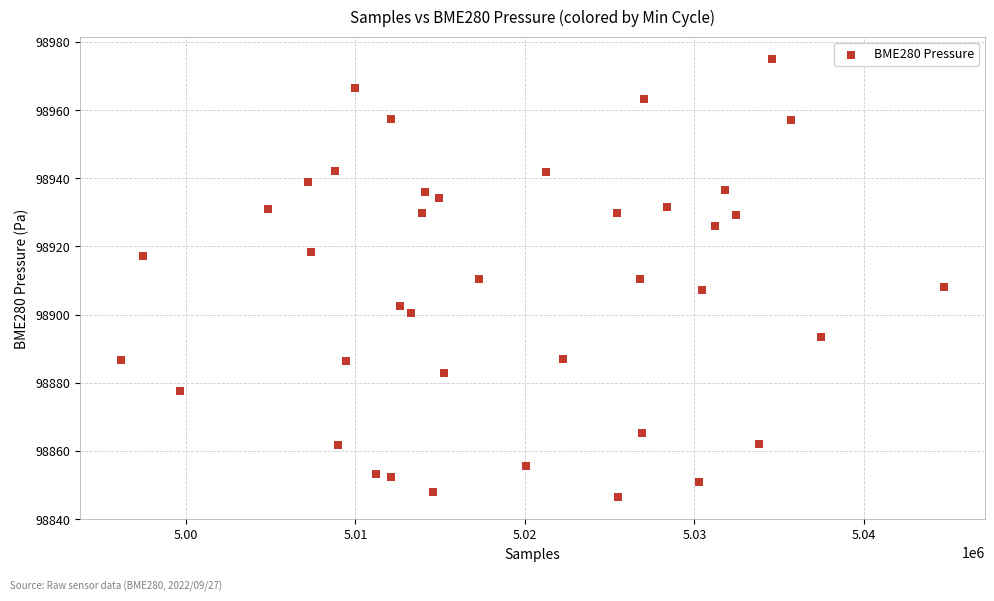

What is the range of Y values (max minus min)?

128.7